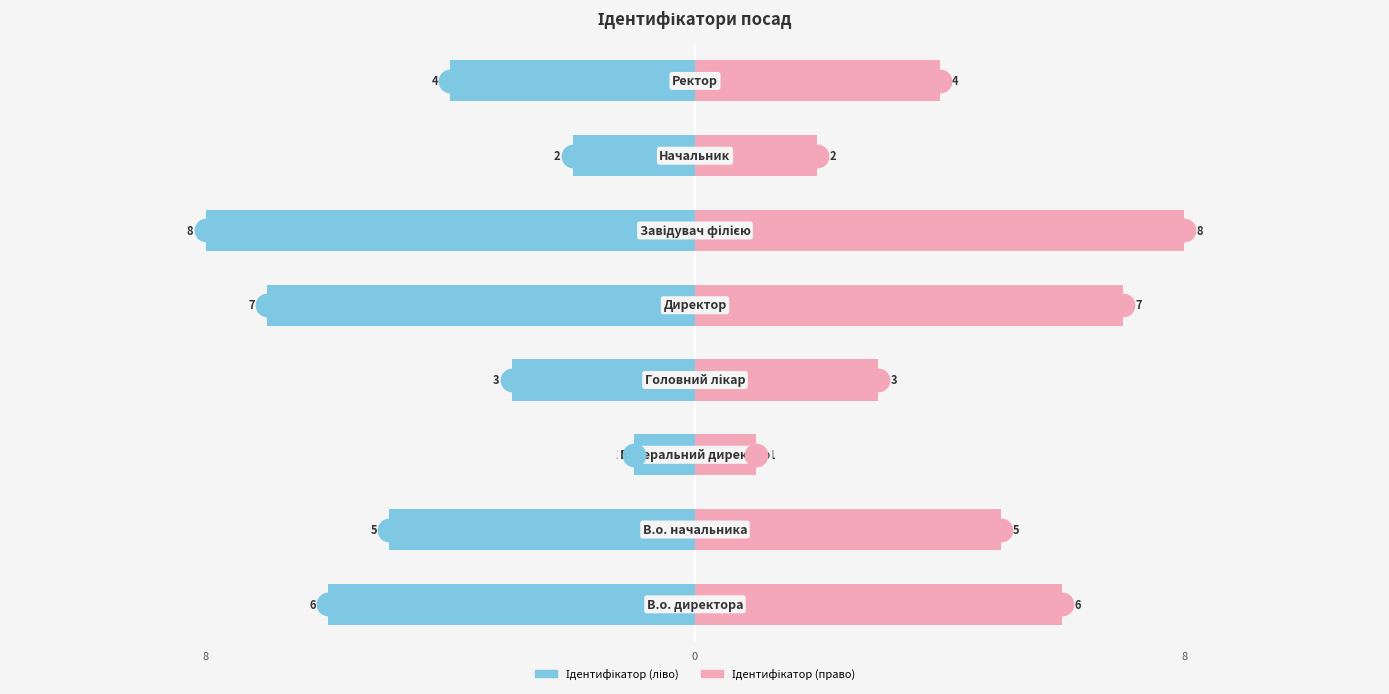

Which series reaches the minimum Y coordinate?

Ідентифікатор (ліво)